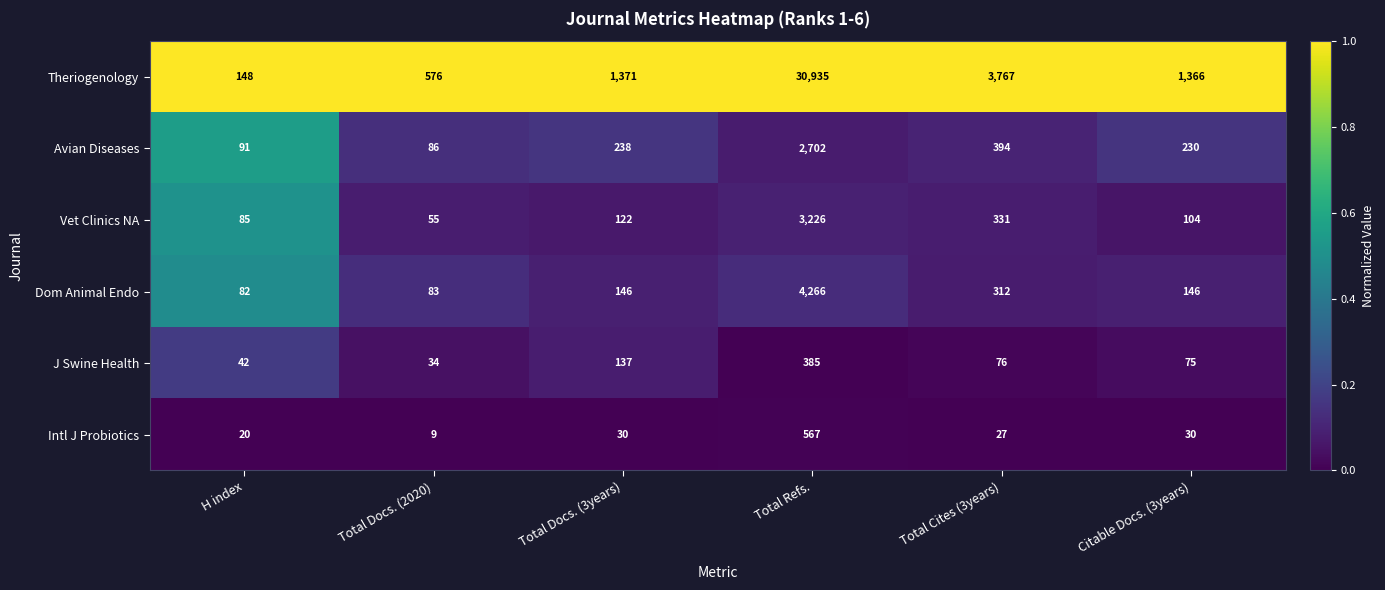

What is the difference between the highest and lowest values at Citable Docs. (3years)?

1336